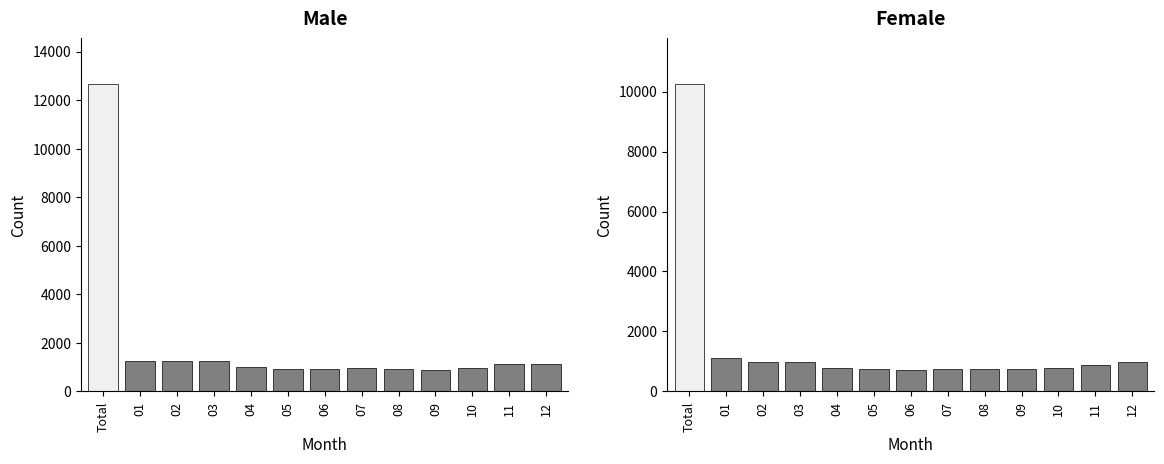

At 02, list the series in order from largest to smallest.

Male, Female